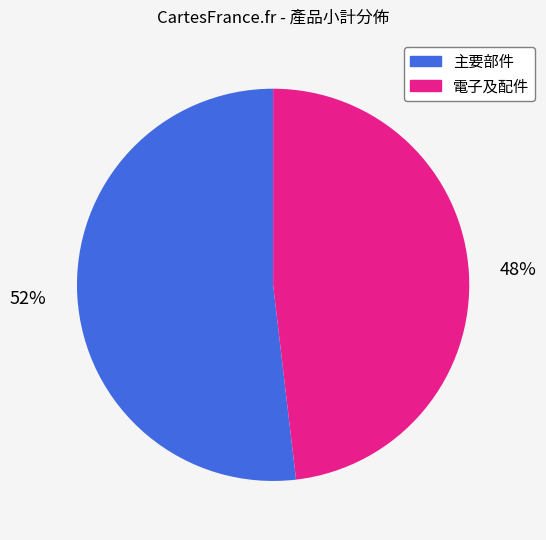

To the nearest percent, what is the difference between the largest and smallest slice percentages?

4%